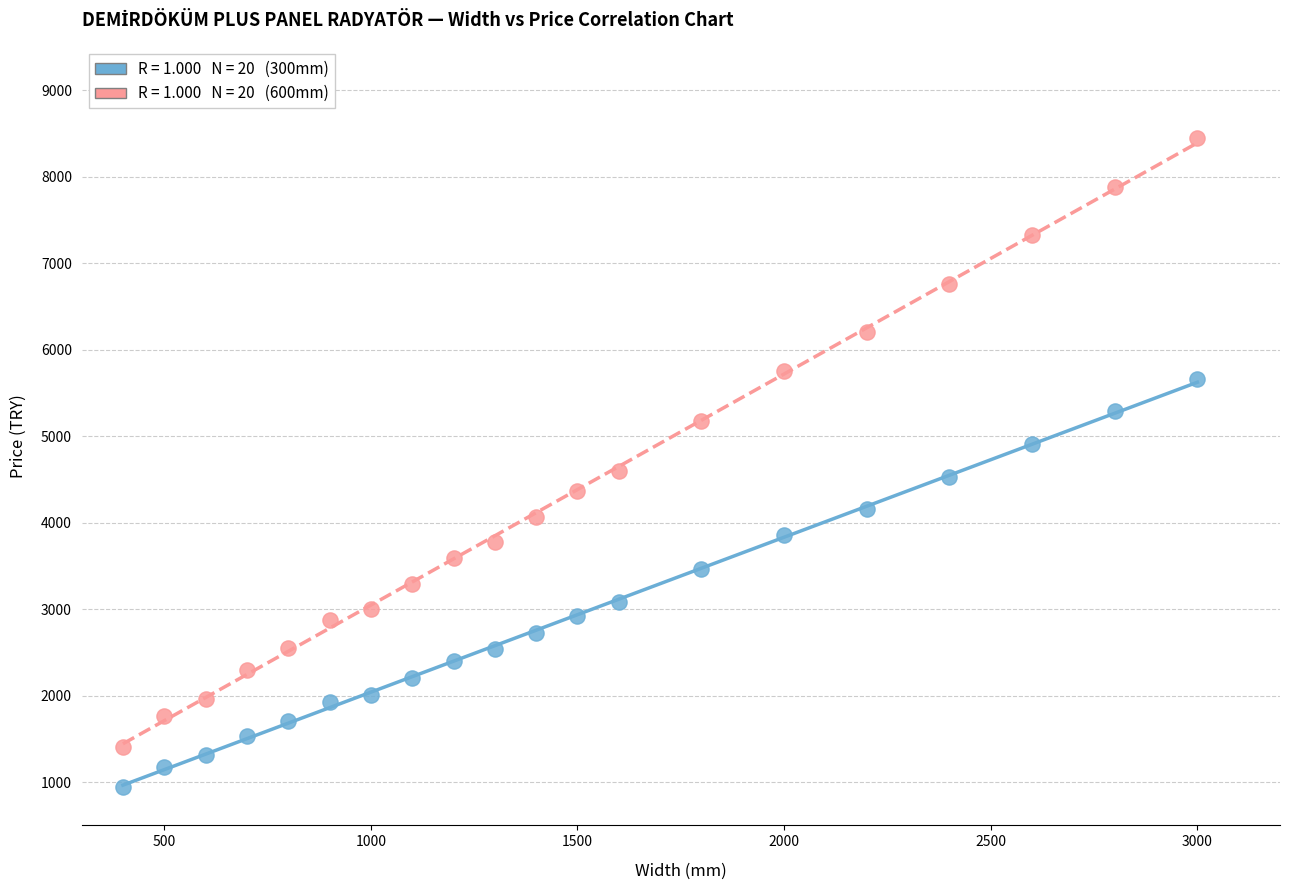

Across all data points, what is the range of Y values (max minus min)?

7509.1